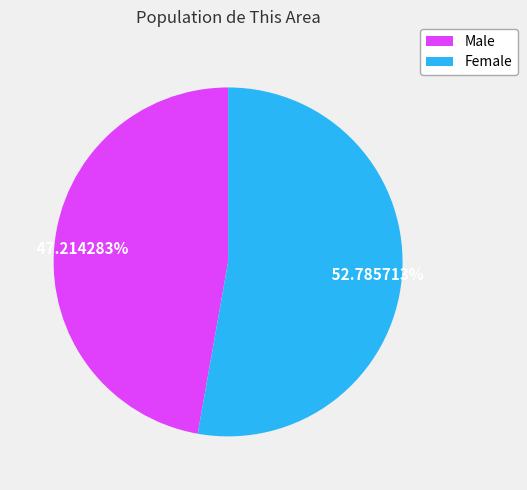

To the nearest percent, what is the difference between the Female and Male slice percentages?

6%